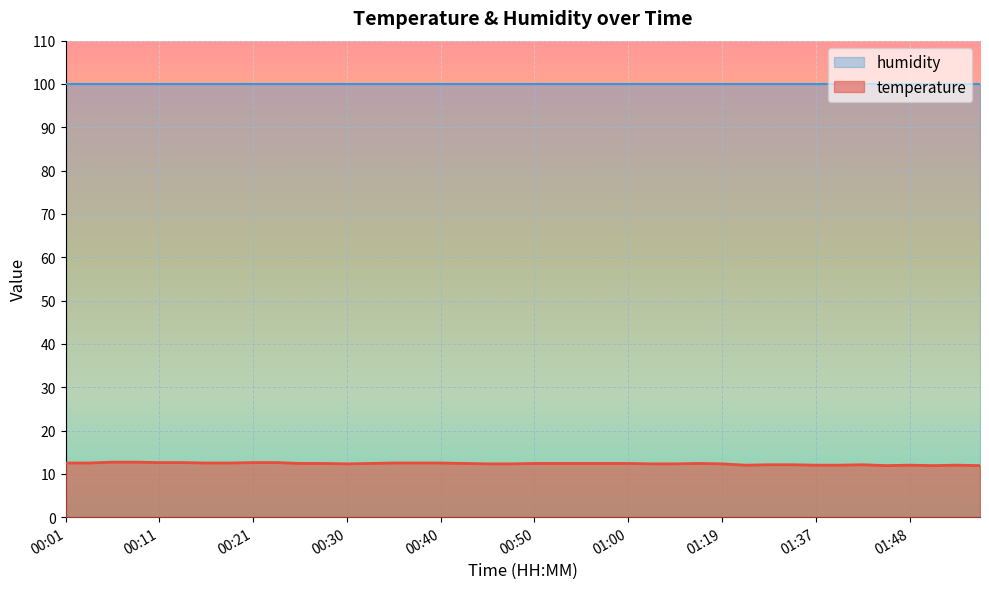

How many values are below 12?

3